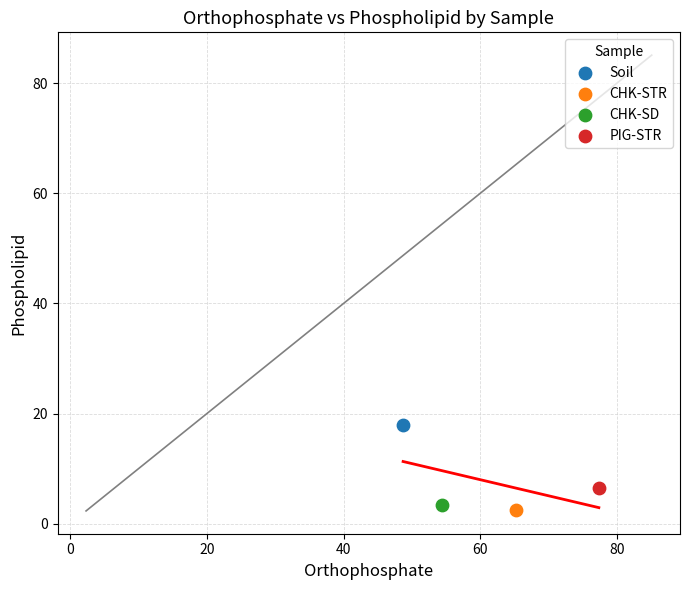

What are all the series names shown in the legend?

Soil, CHK-STR, CHK-SD, PIG-STR